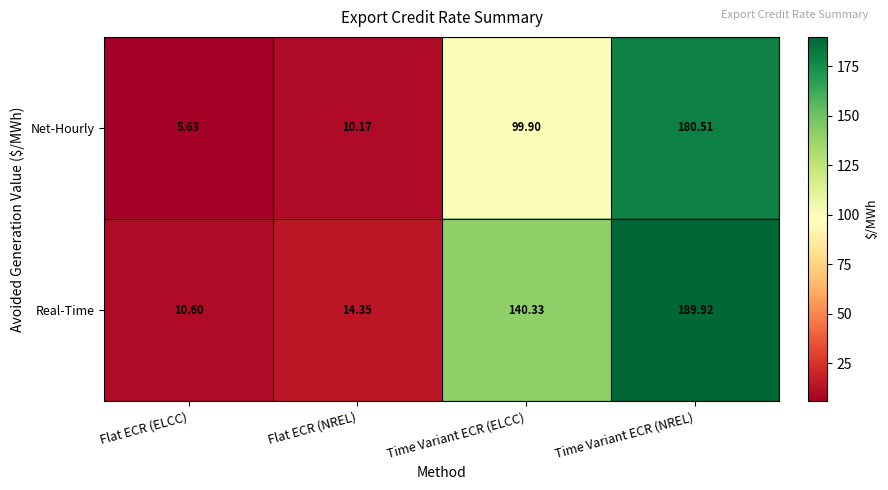

Which category has the lowest value in the Net-Hourly series?

Flat ECR (ELCC)